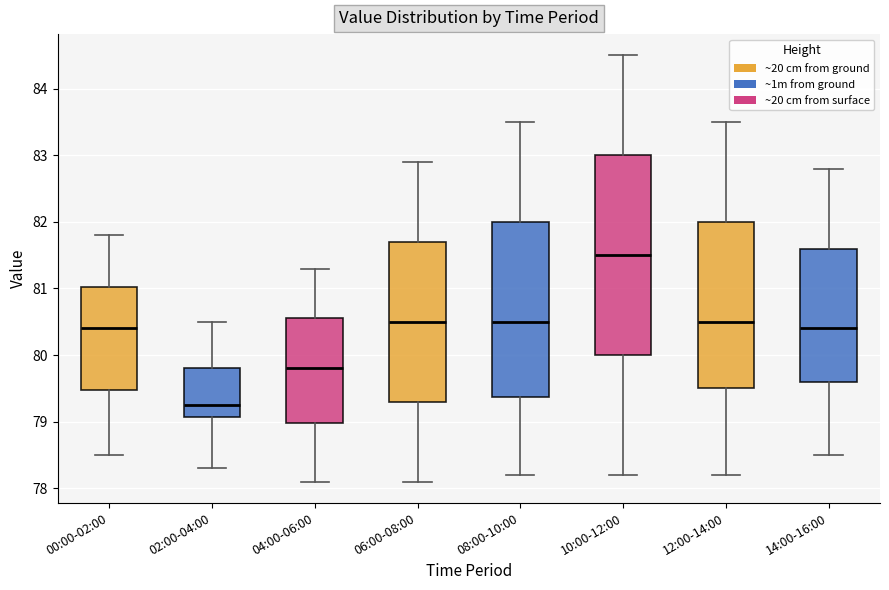

Reading left to right, read every box against the y-axis: the position of its median line, the range the box covers, and the ends of its whiskers. The values are not printed on the chart, so give them approximately, as read against the axis.

00:00-02:00: median 80.4, box 79.5 to 81.0, whiskers 78.5 to 81.8
02:00-04:00: median 79.3, box 79.1 to 79.8, whiskers 78.3 to 80.5
04:00-06:00: median 79.8, box 79.0 to 80.6, whiskers 78.1 to 81.3
06:00-08:00: median 80.5, box 79.3 to 81.7, whiskers 78.1 to 82.9
08:00-10:00: median 80.5, box 79.4 to 82.0, whiskers 78.2 to 83.5
10:00-12:00: median 81.5, box 80.0 to 83.0, whiskers 78.2 to 84.5
12:00-14:00: median 80.5, box 79.5 to 82.0, whiskers 78.2 to 83.5
14:00-16:00: median 80.4, box 79.6 to 81.6, whiskers 78.5 to 82.8